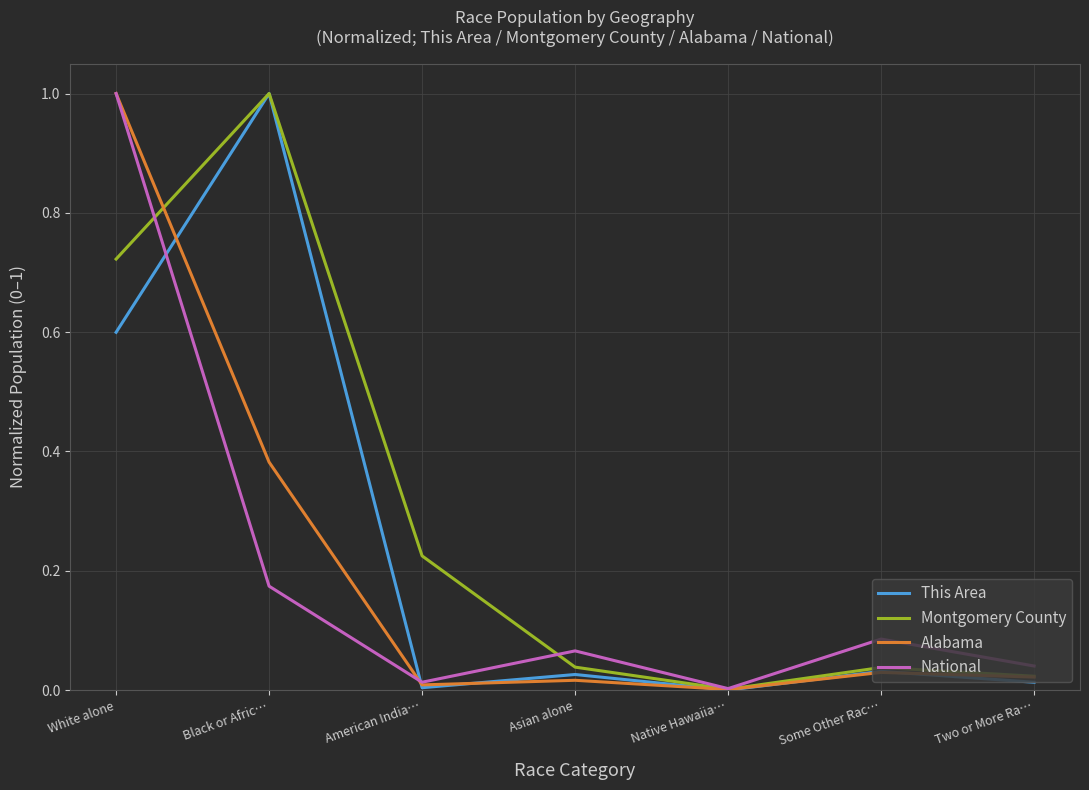

The value of Montgomery County at Asian alone is 0.1. True or false?

False